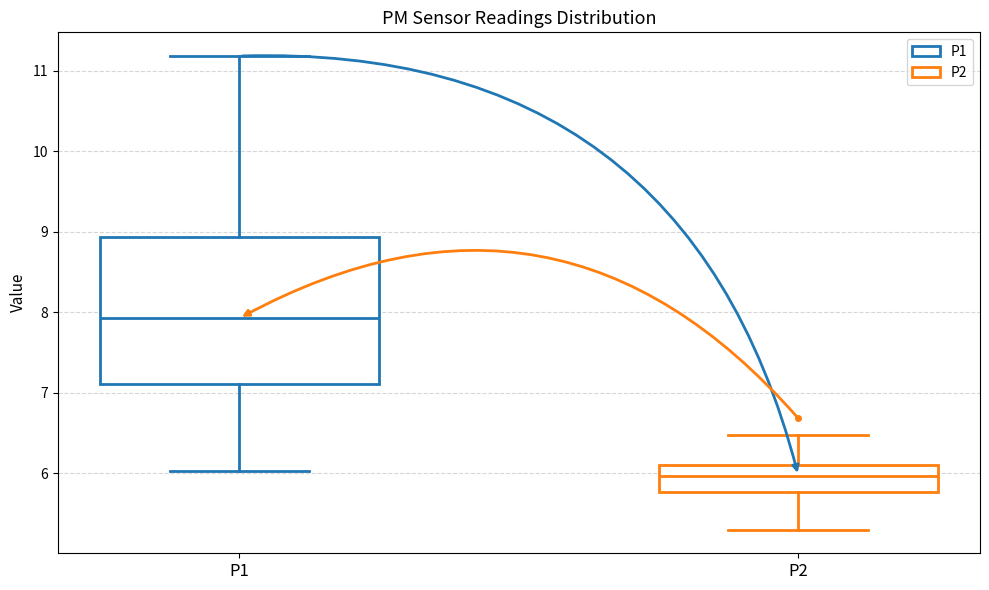

Which box is the tallest, from its lower edge to its upper edge?

P1